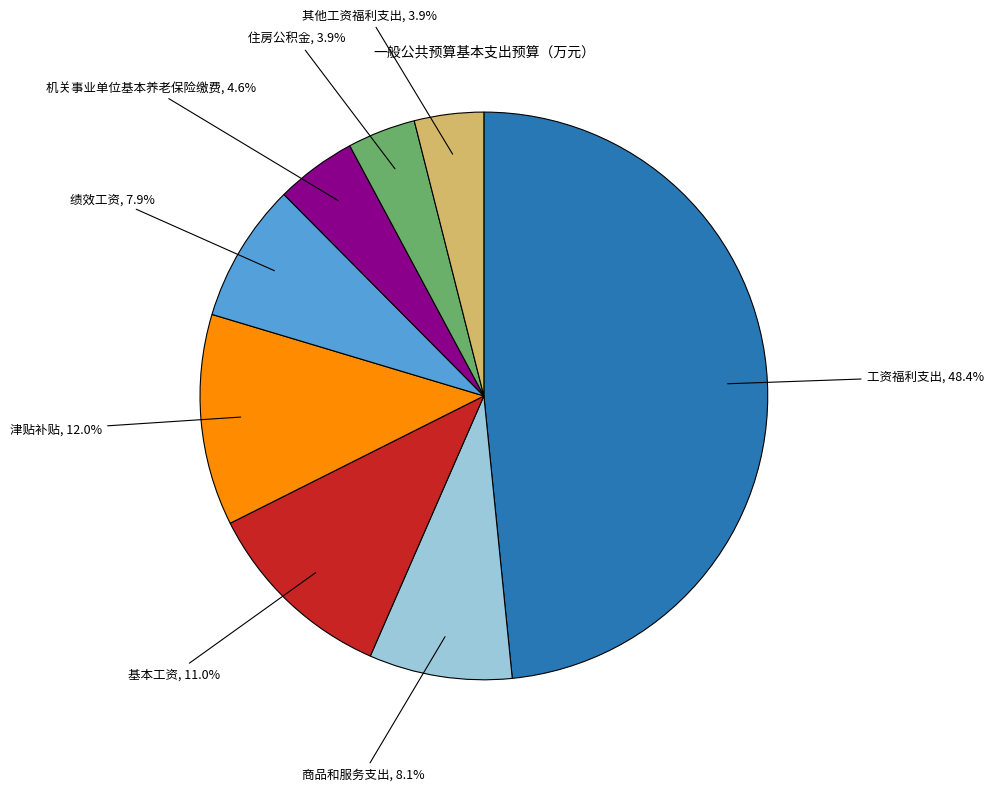

To the nearest percent, what percentage of the pie is 津贴补贴?

12%